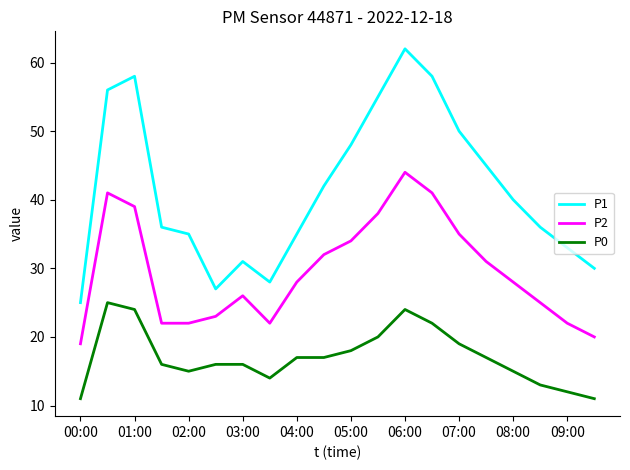

True or false: P1 and P2 cross at least once.

False